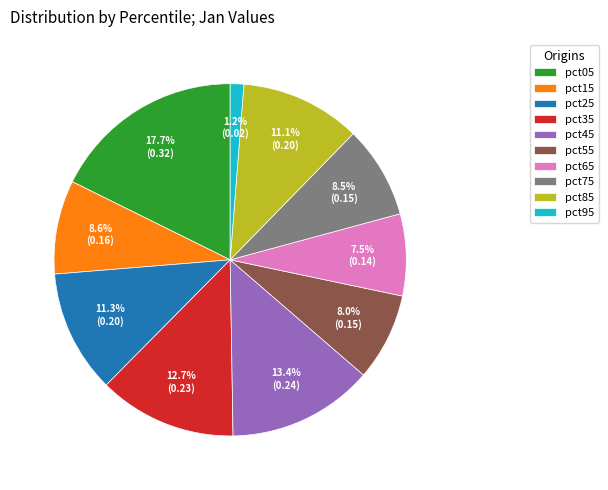

How much of the chart is everything except pct45?

86.6%